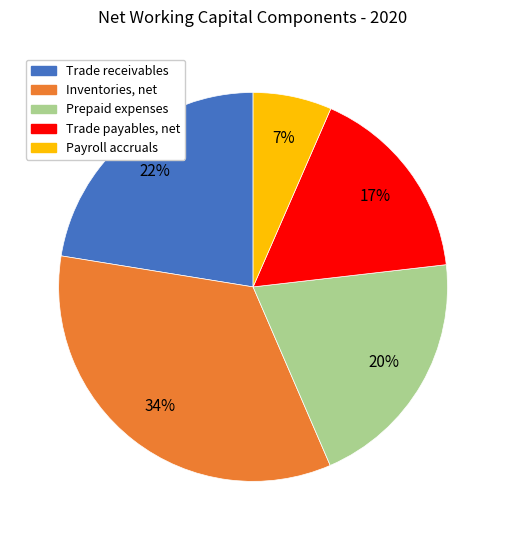

Does any single category account for the majority?

No